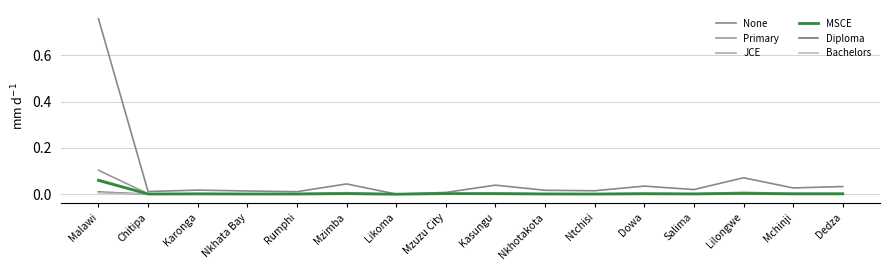

Does the chart display data point markers on the line(s)?

No